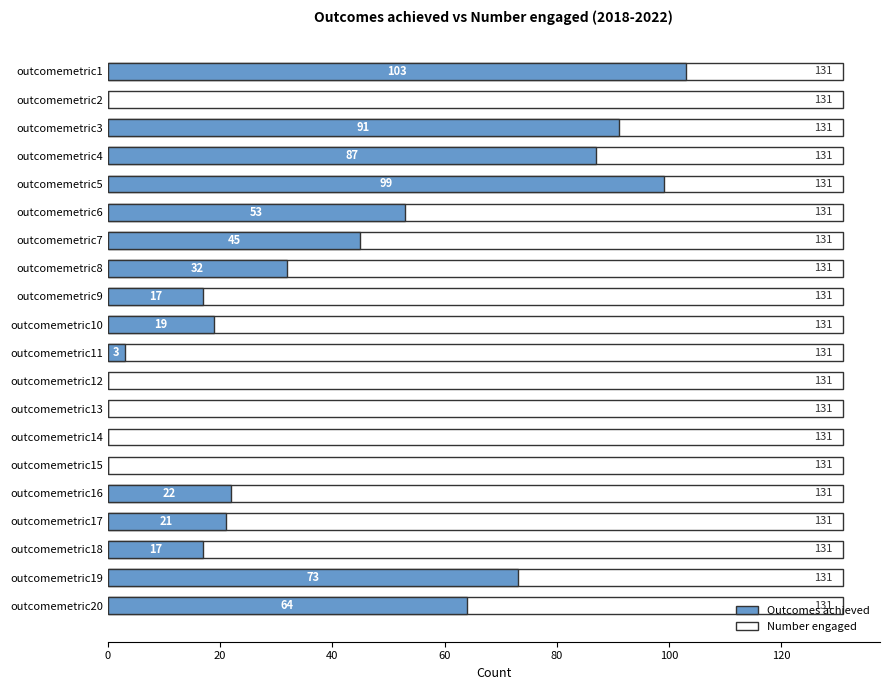

What is the maximum value shown in the chart?

103.0